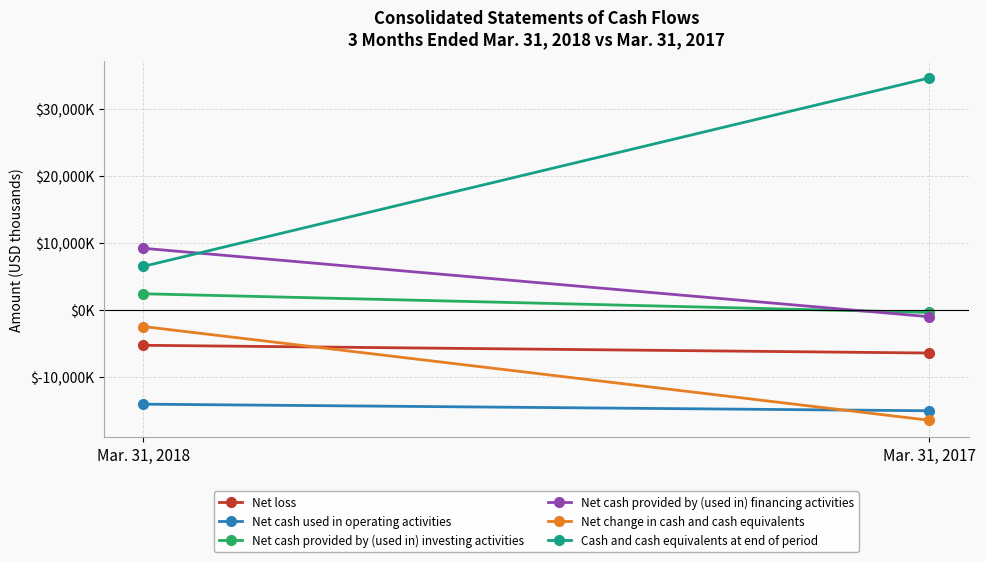

Which category has the highest value in the Net cash used in operating activities series?

Mar. 31, 2018